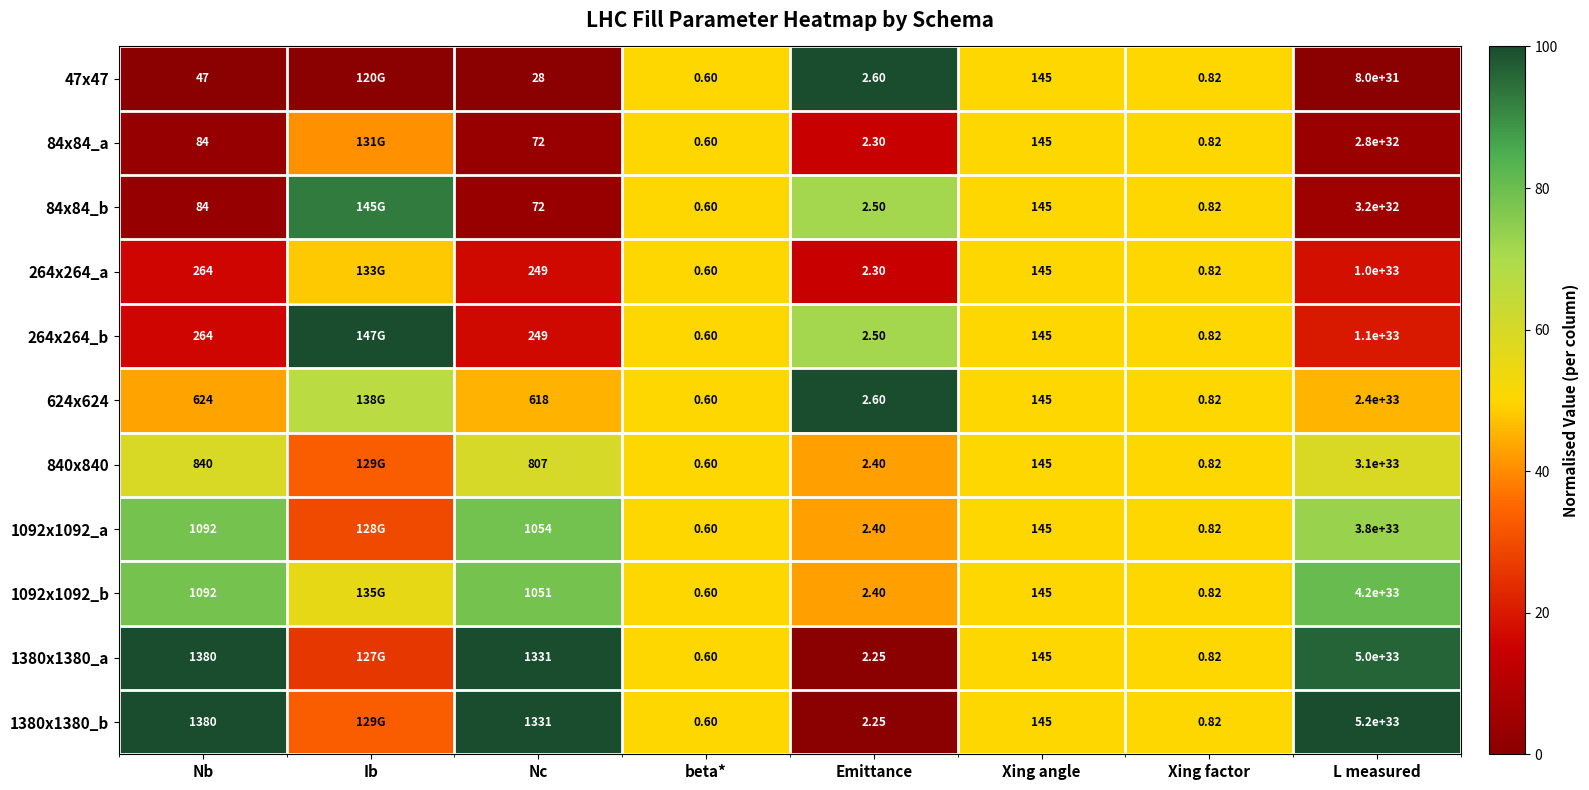

True or false: 84x84_a has a value of 50.0 at Xing angle.

True